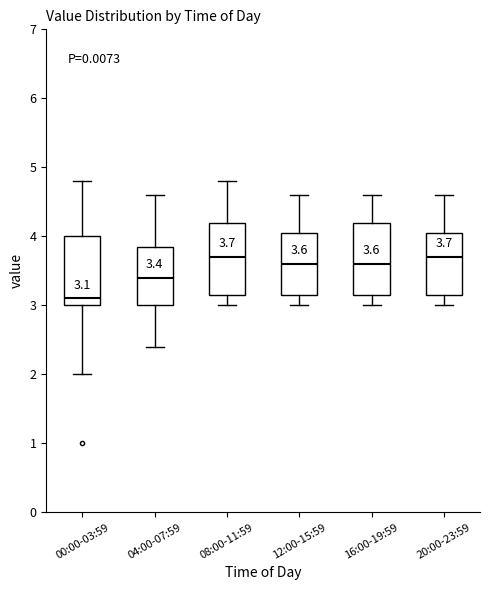

Which box's median line is the lowest?

00:00-03:59